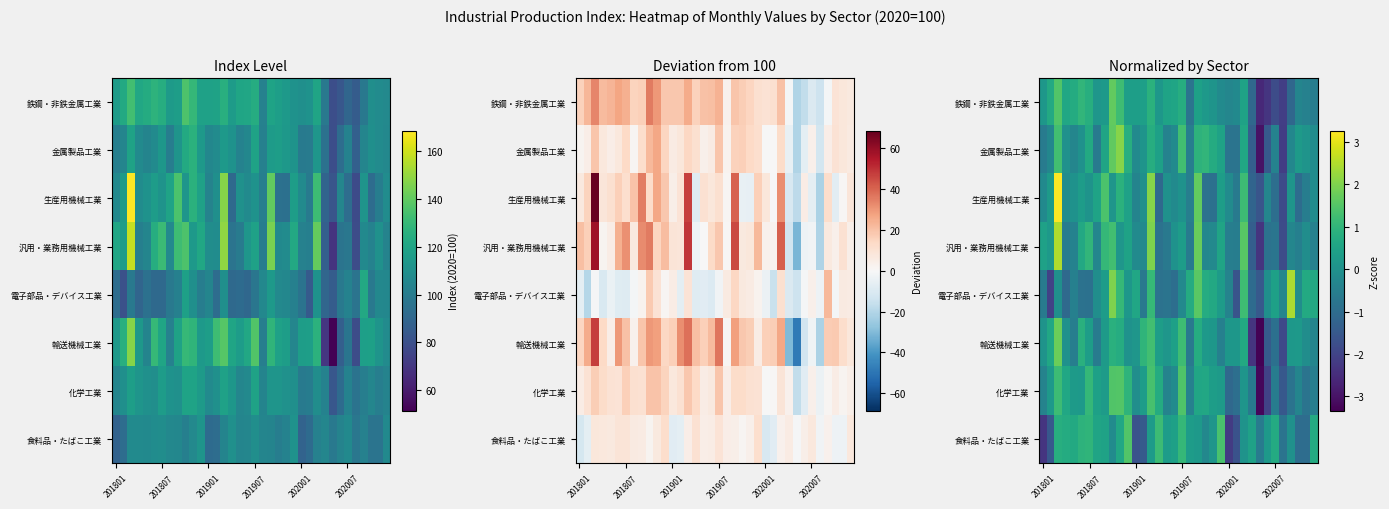

What is the highest value of the 電子部品・デバイス工業 series?

2.4